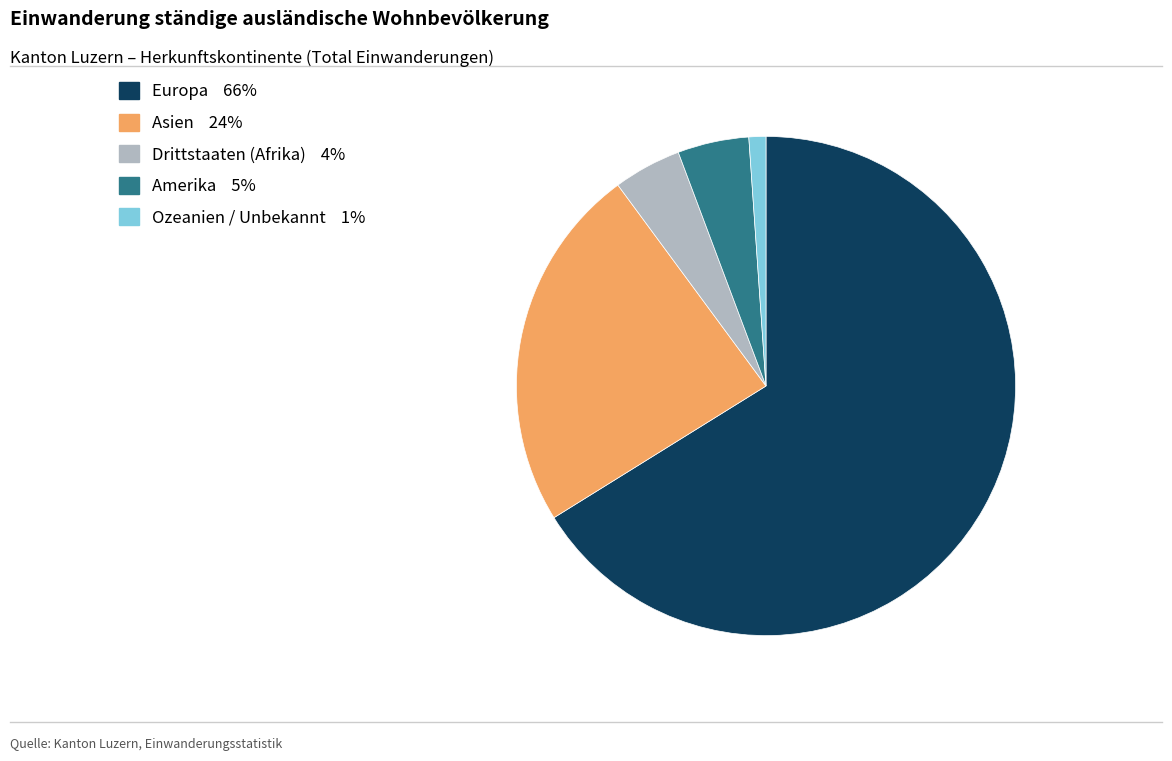

Is there a majority slice in this chart?

Yes